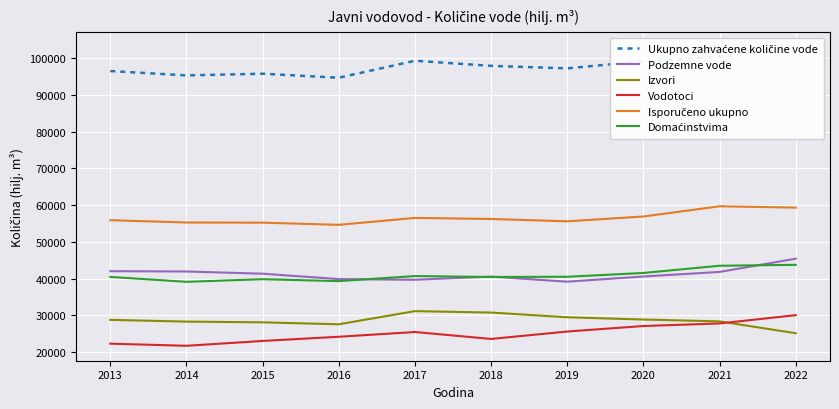

List the labels in order of Isporučeno ukupno value, smallest first.

2016, 2015, 2014, 2019, 2013, 2018, 2017, 2020, 2022, 2021